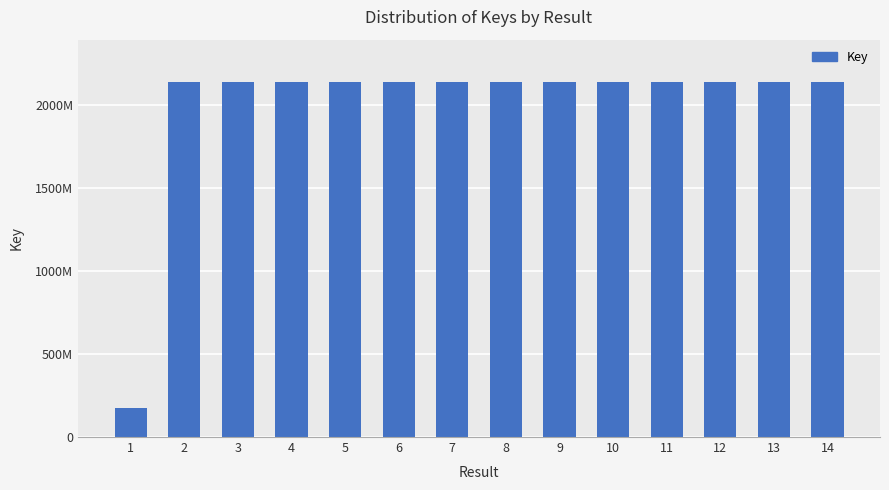

What is the value of the 2nd bar from the left?

2137662154